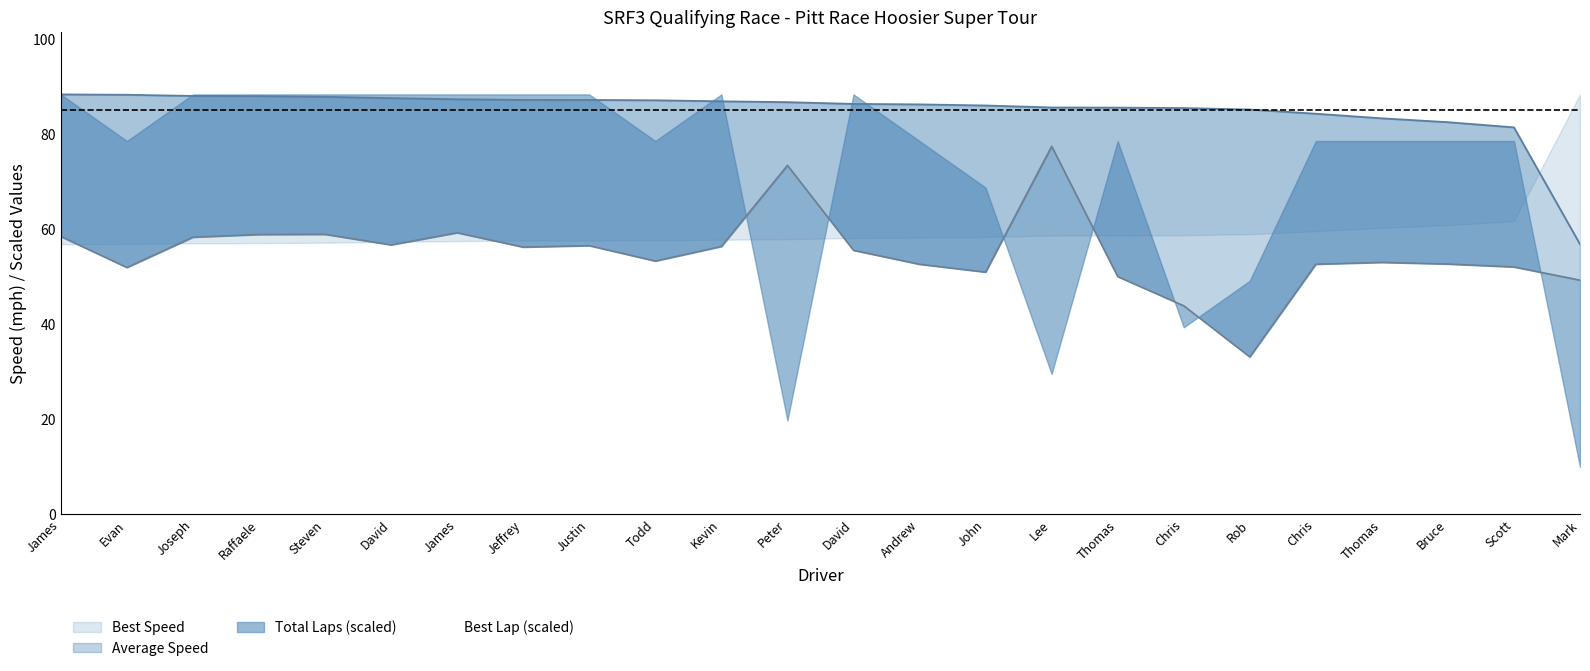

True or false: Average Speed and Best Lap time intersect in this chart.

False